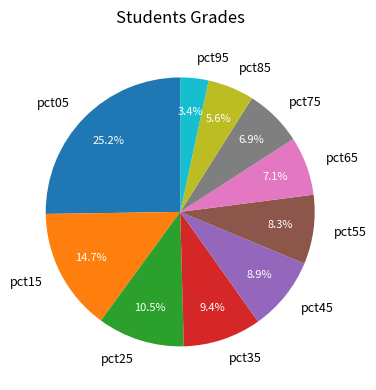

To the nearest percent, what is the combined percentage of pct85 and pct15?

20%